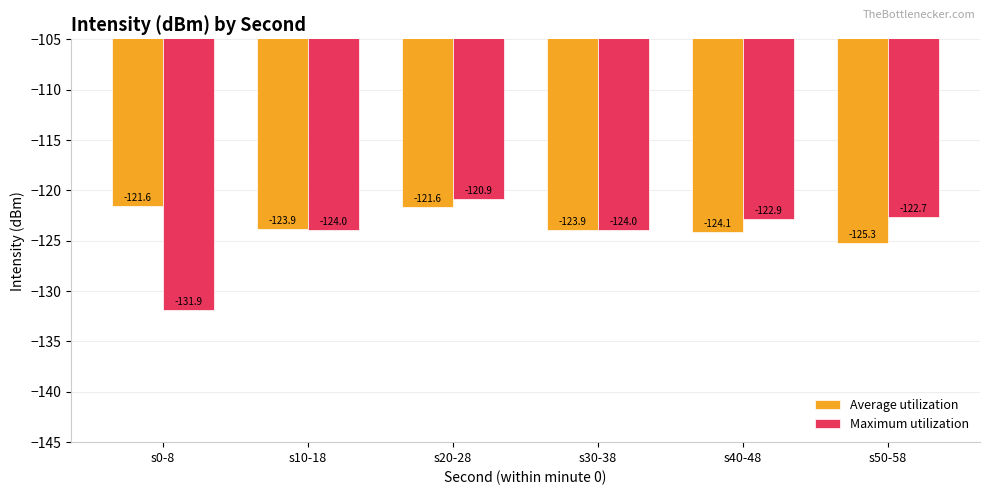

Between s20-28 and s50-58, which series saw the biggest shift?

Average utilization